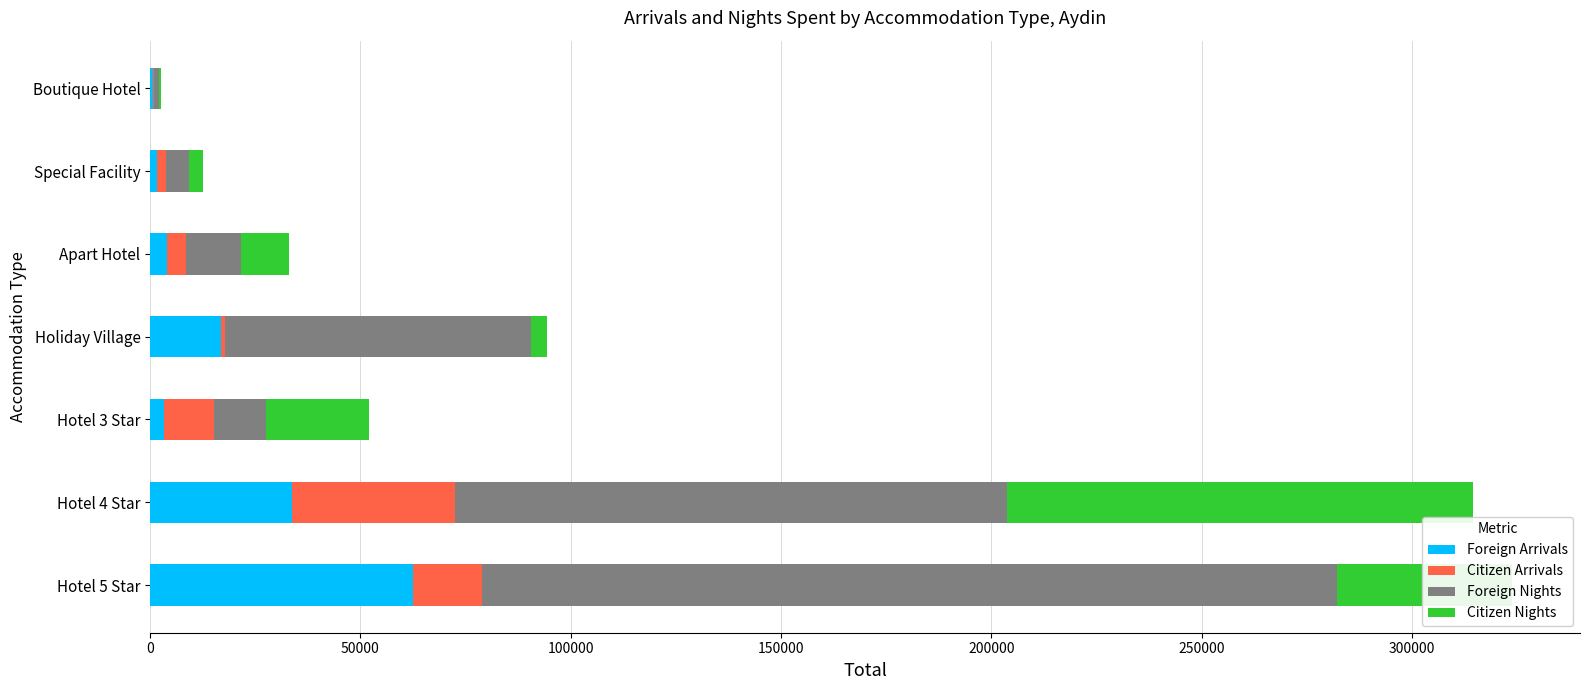

What is the highest value of the Foreign Arrivals series?

62405